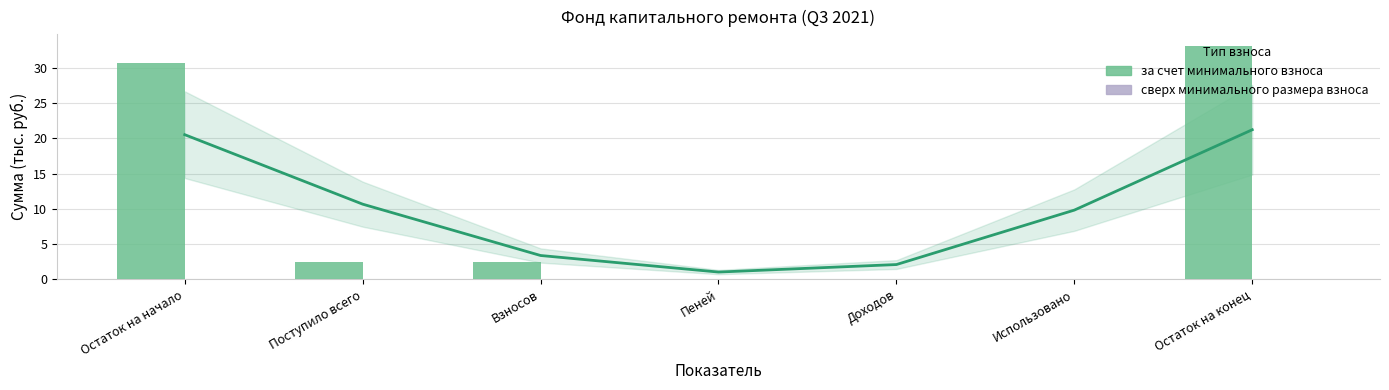

True or false: сверх минимального размера взноса has a value of 0.0 at Остаток на конец.

True